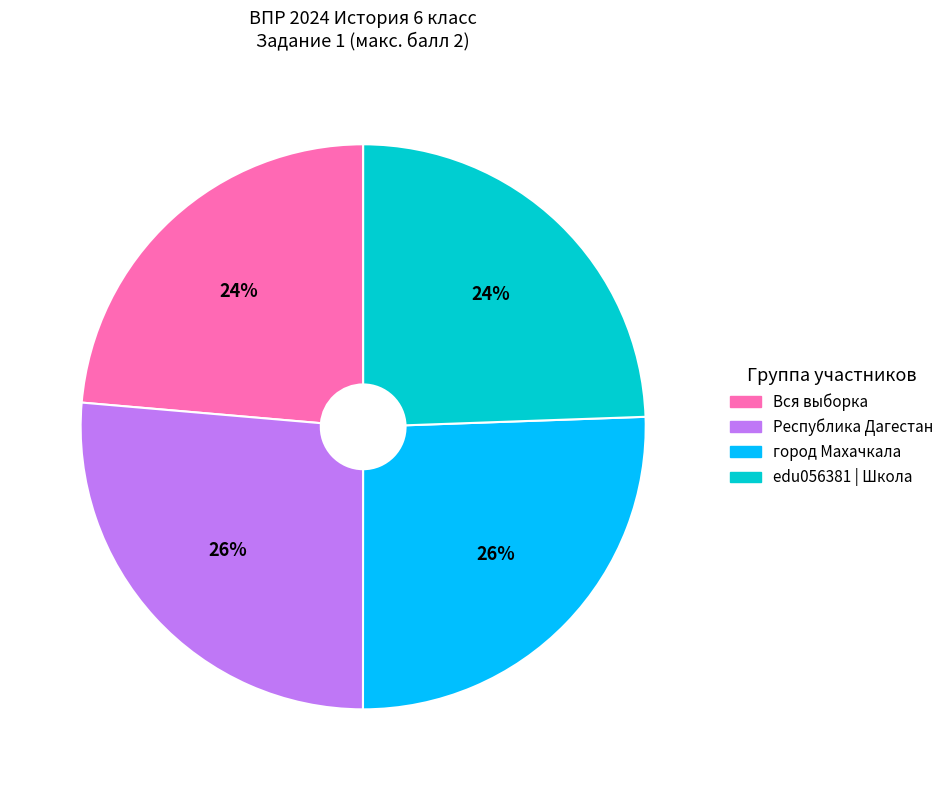

Count the number of slices in the pie.

4